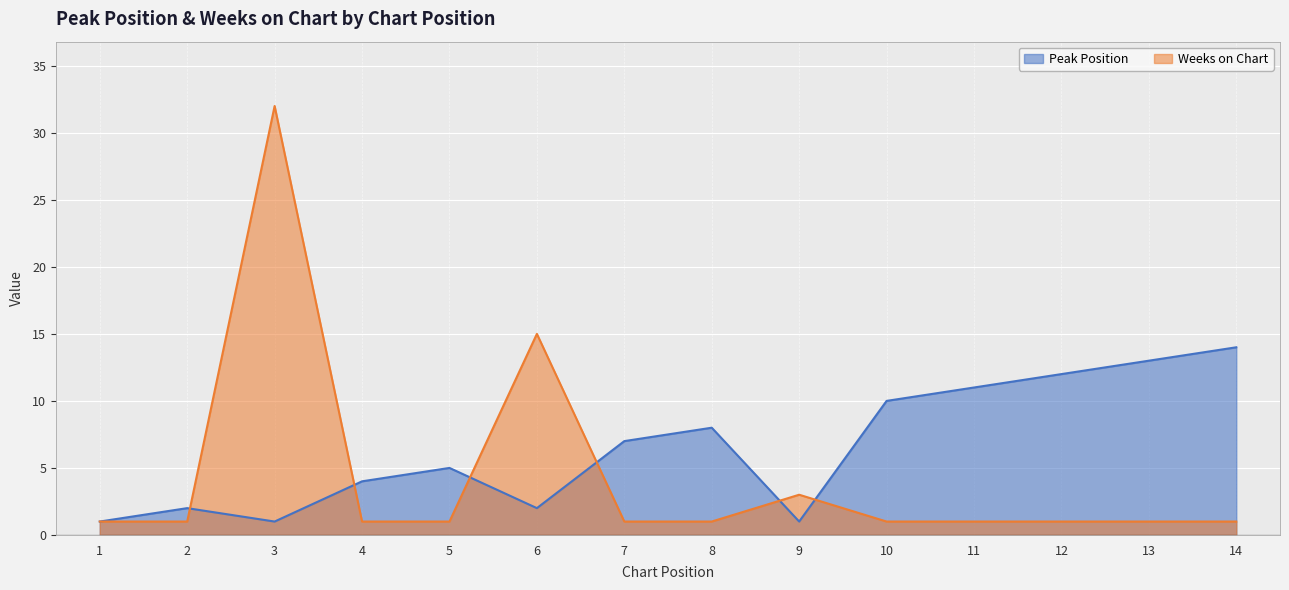

At 1, list the series in order from largest to smallest.

Peak Position, Weeks on Chart